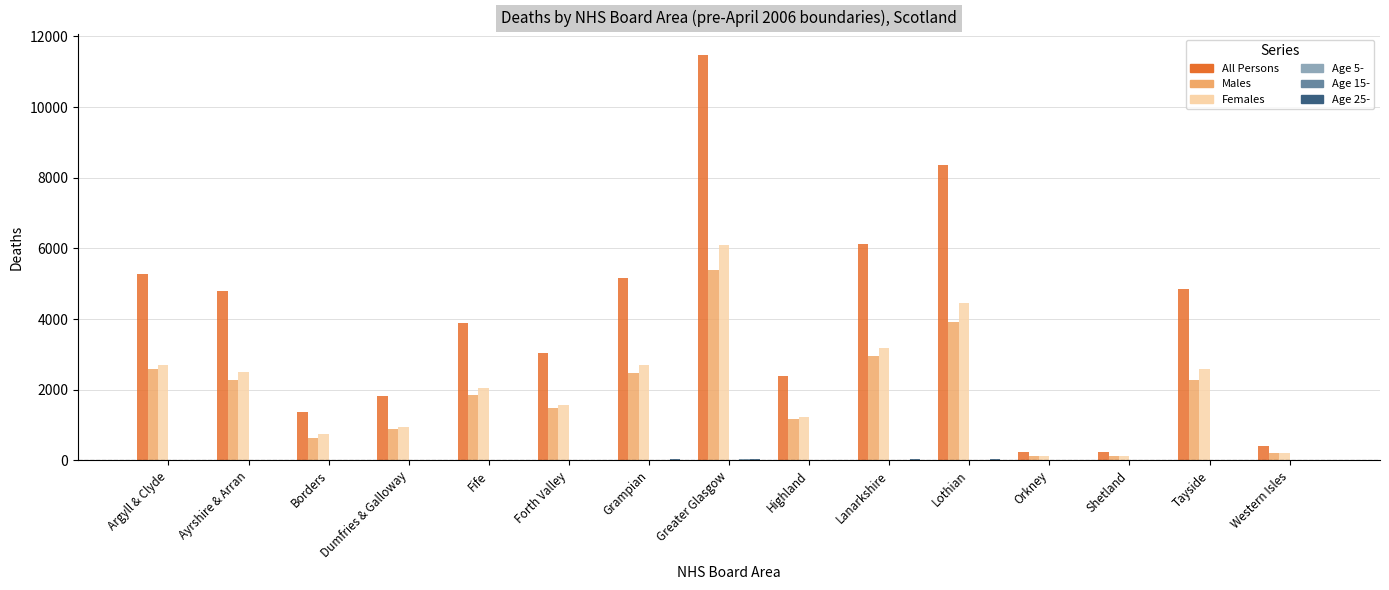

Which series has the largest range (max minus min)?

All Persons